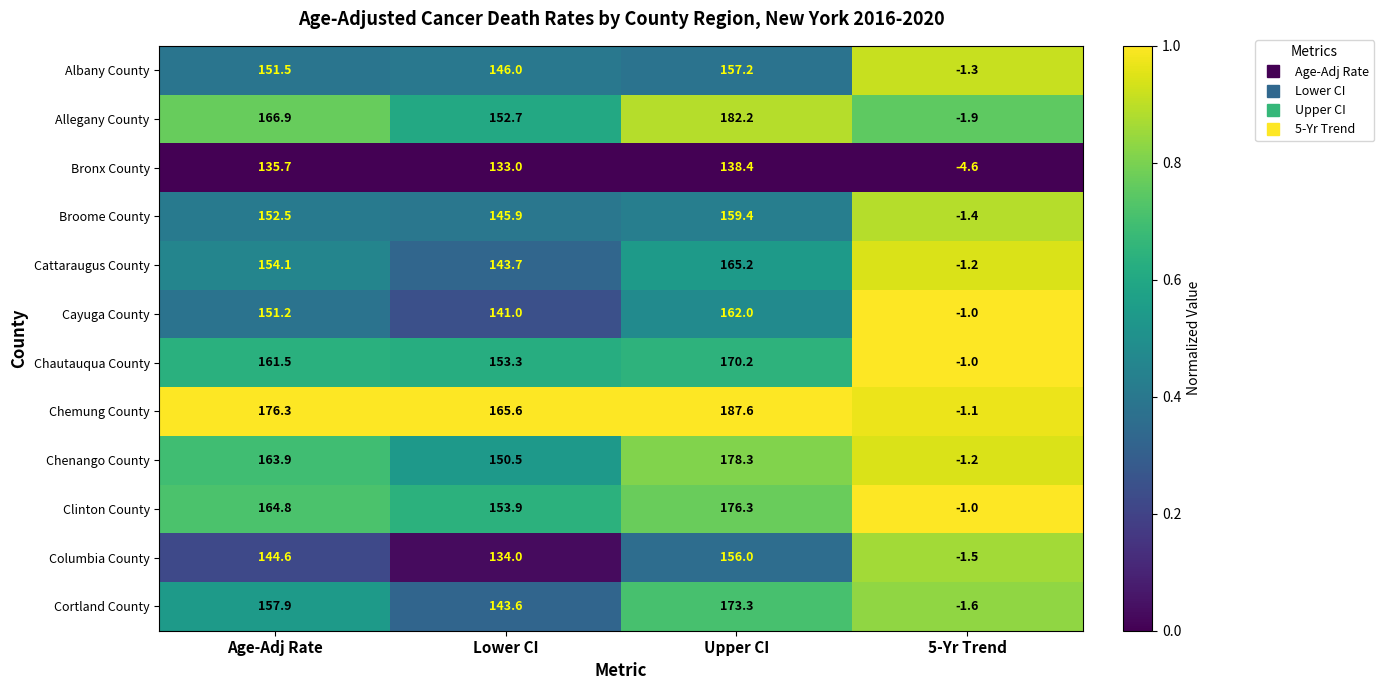

What is the spread (max minus min) of values at Age-Adj Rate?

40.6